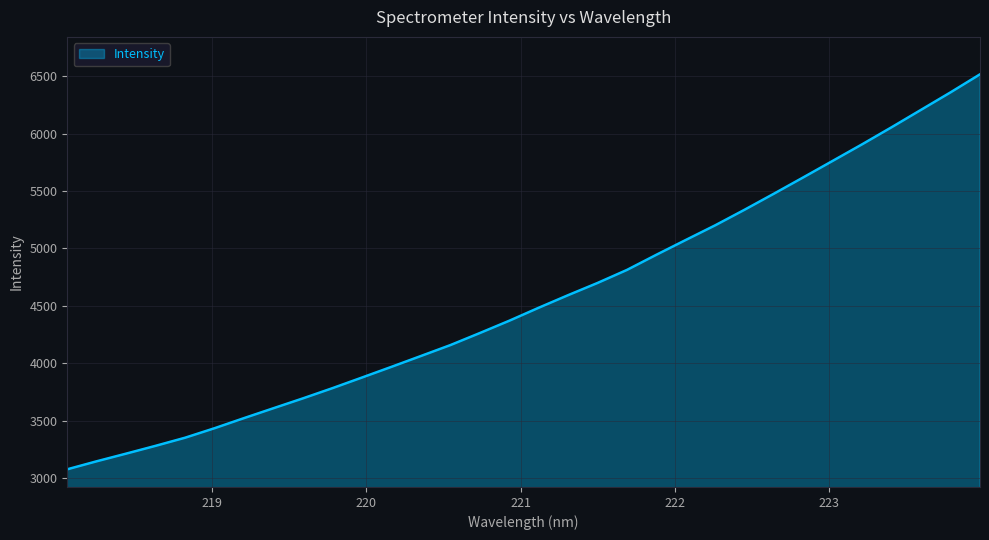

What is the difference between the maximum and minimum values?

3437.6